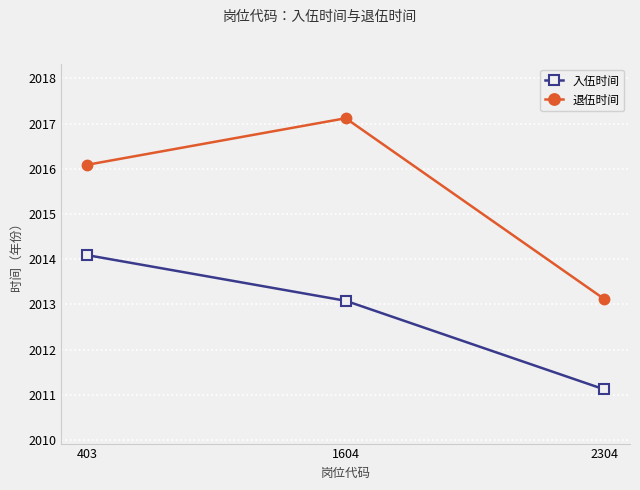

What is the difference between the 入伍时间 values at 1604 and 2304?

2.0